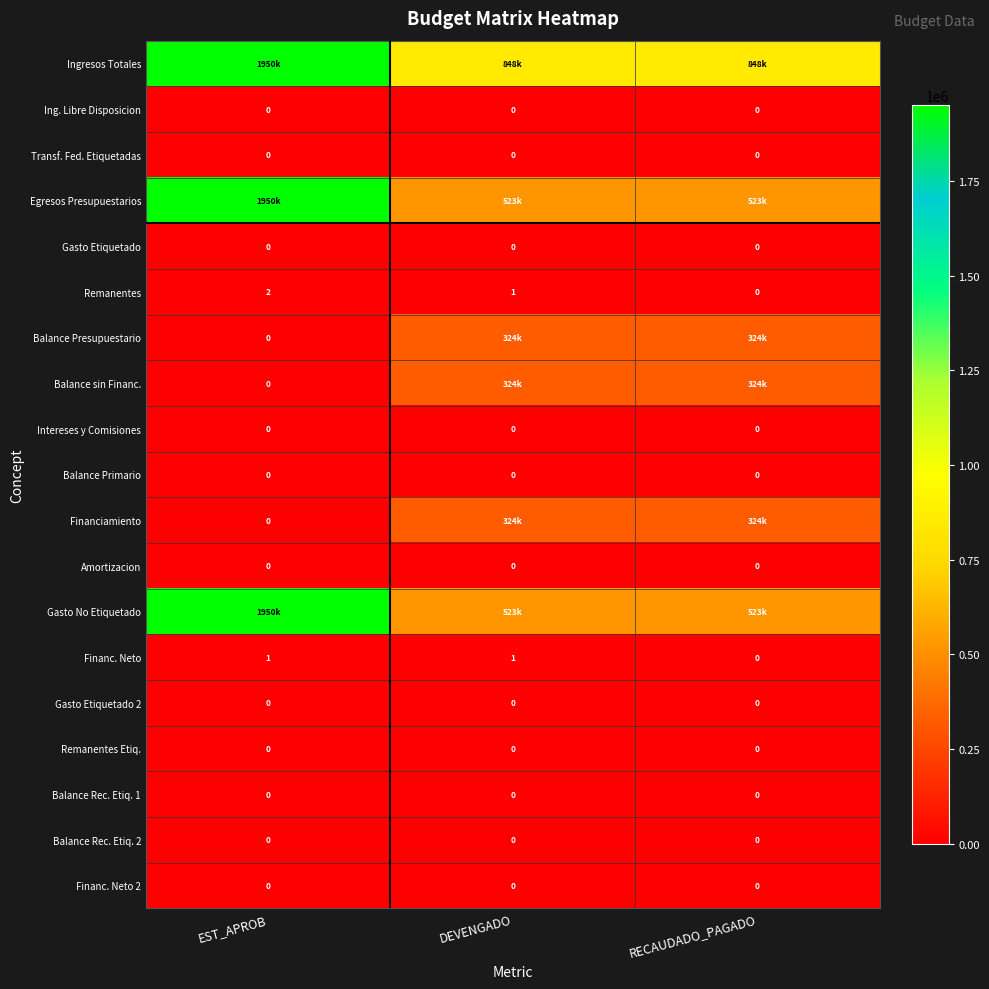

True or false: Remanentes has a value of 0 at RECAUDADO_PAGADO.

True